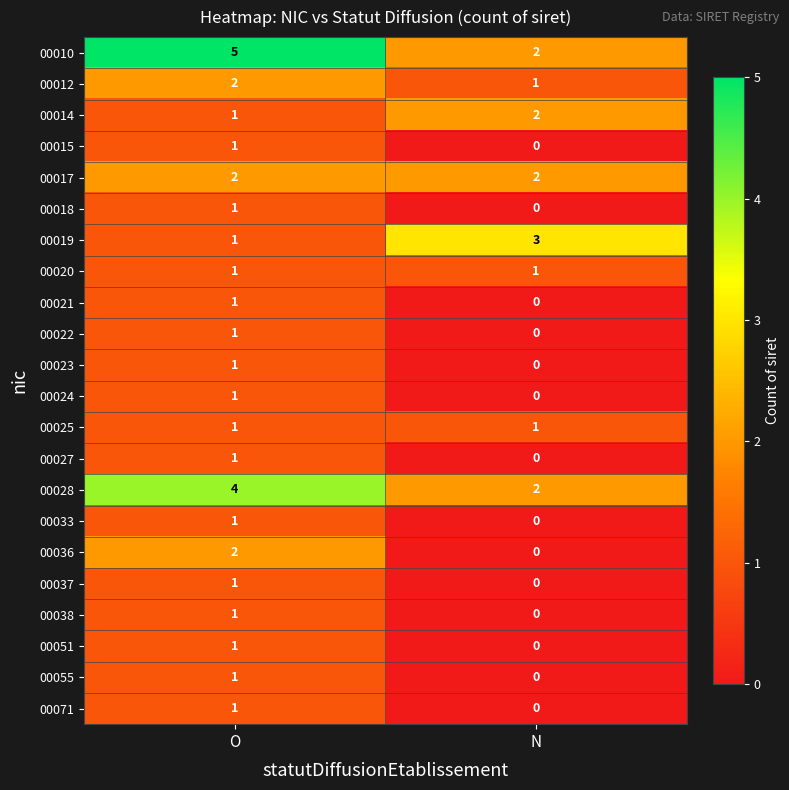

The value of 00024 at O is 0. True or false?

False